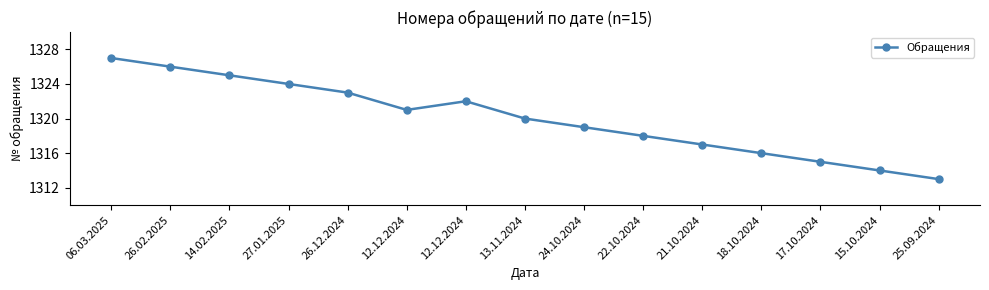

What is the label of the 12th point from the right?

27.01.2025